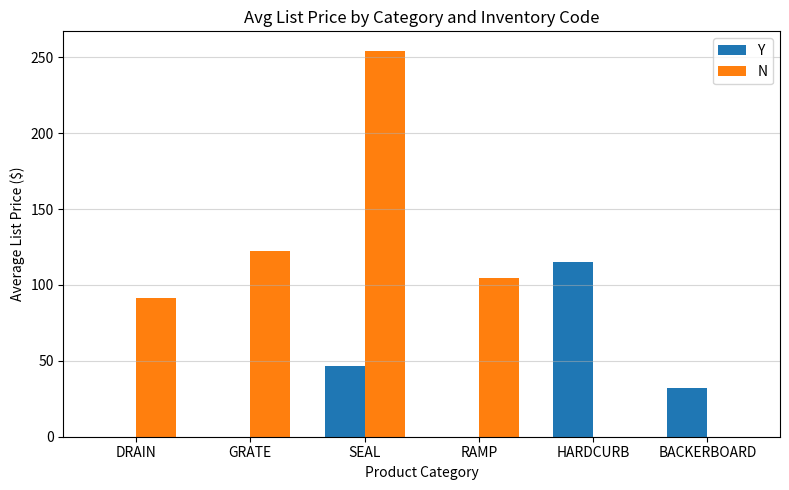

What is the difference between the N values at HARDCURB and GRATE?

122.6